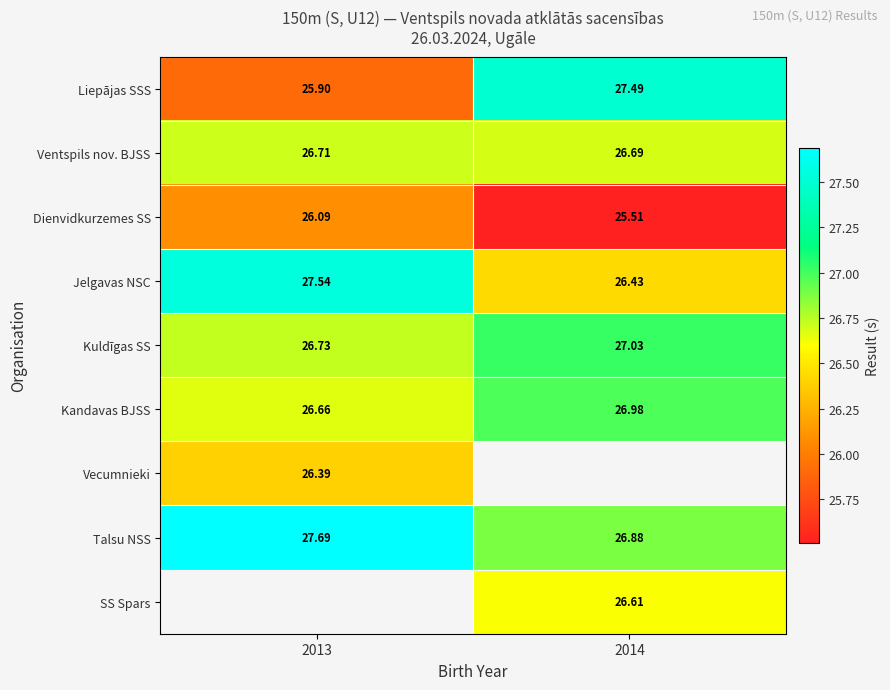

At which label does Dienvidkurzemes SS first exceed 26?

2013